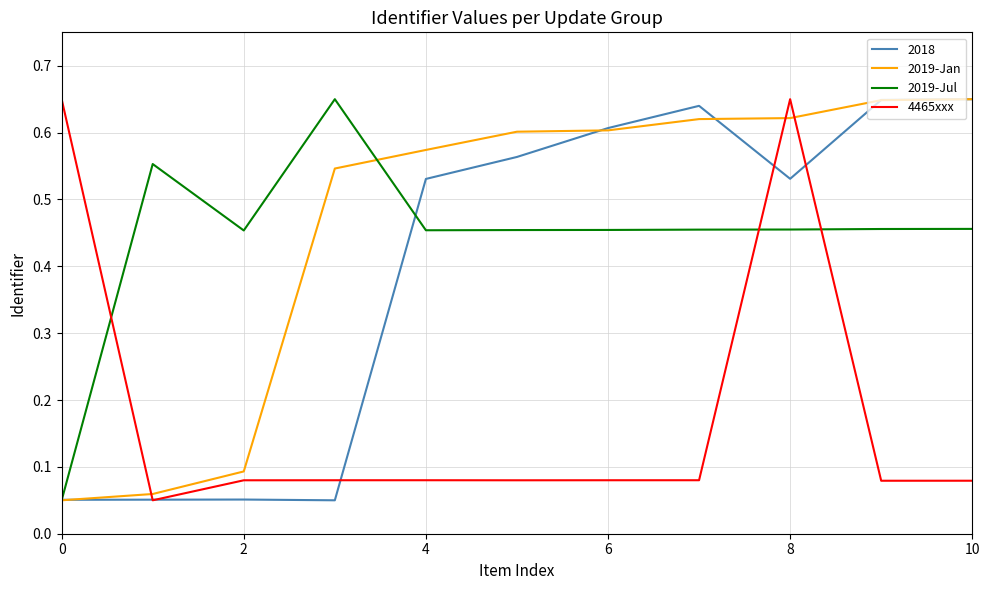

What is the sum of all 2019-Jul values?

4.9